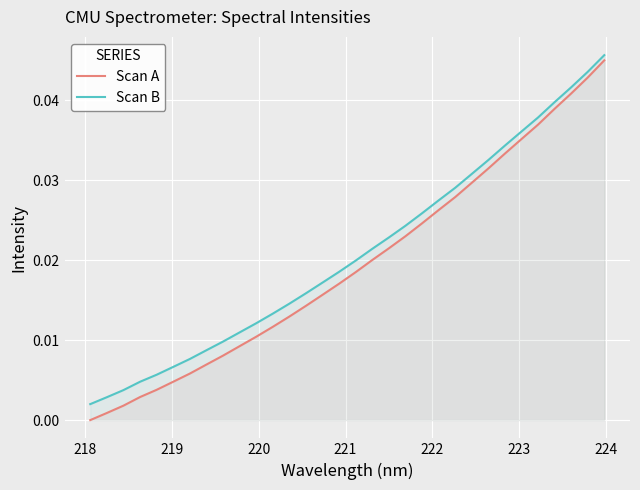

Which series has the largest range (max minus min)?

Scan A